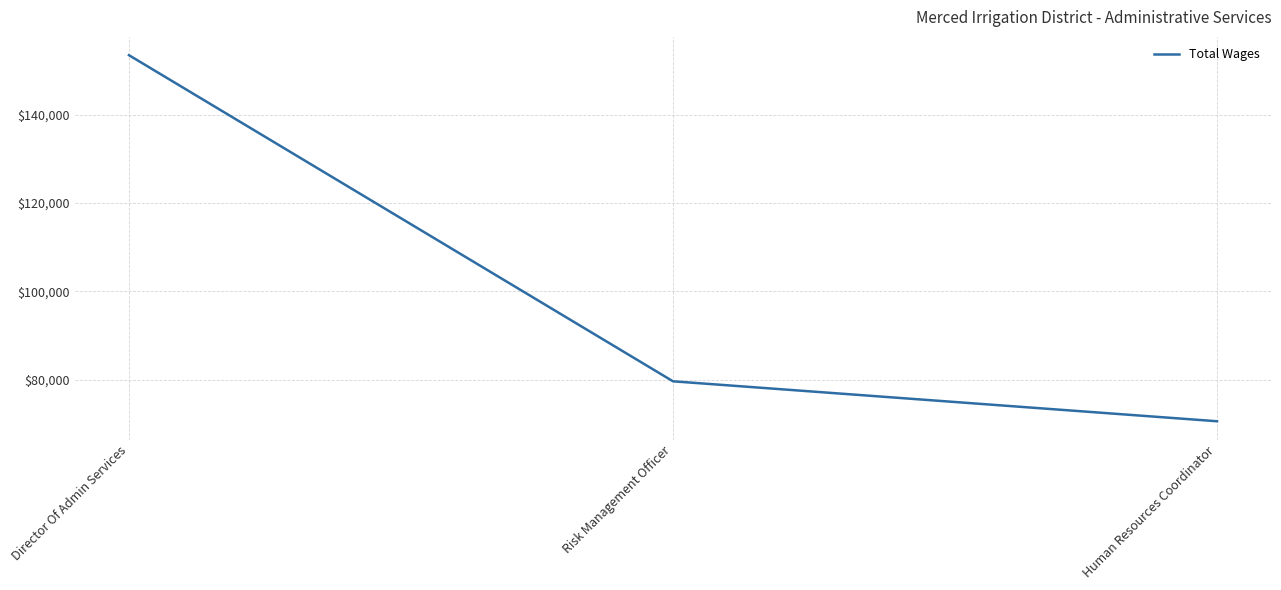

What is the change in value from Director Of Admin Services to Human Resources Coordinator?

-82856